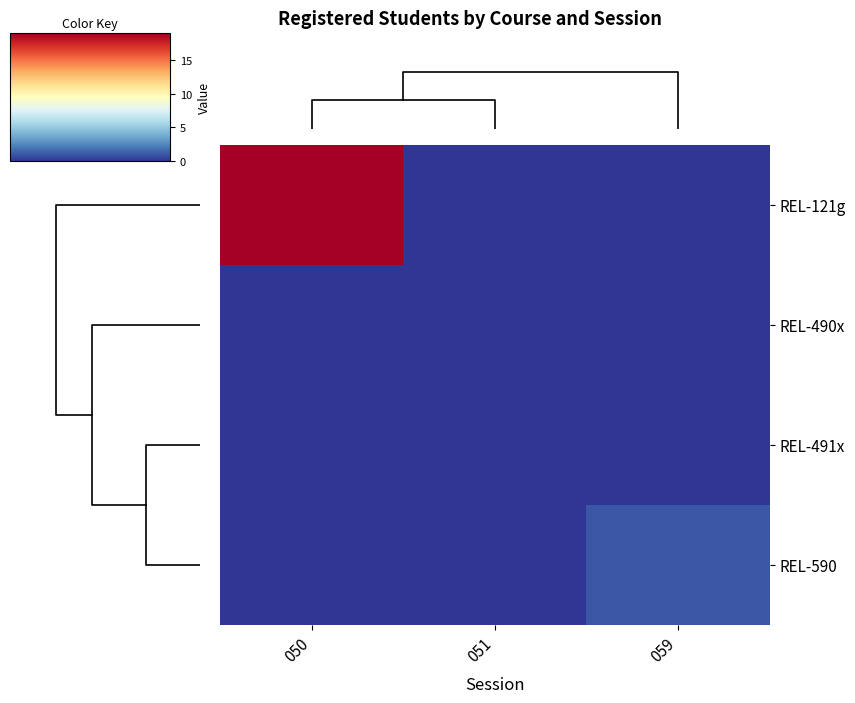

At which label does REL-121g reach its minimum?

051